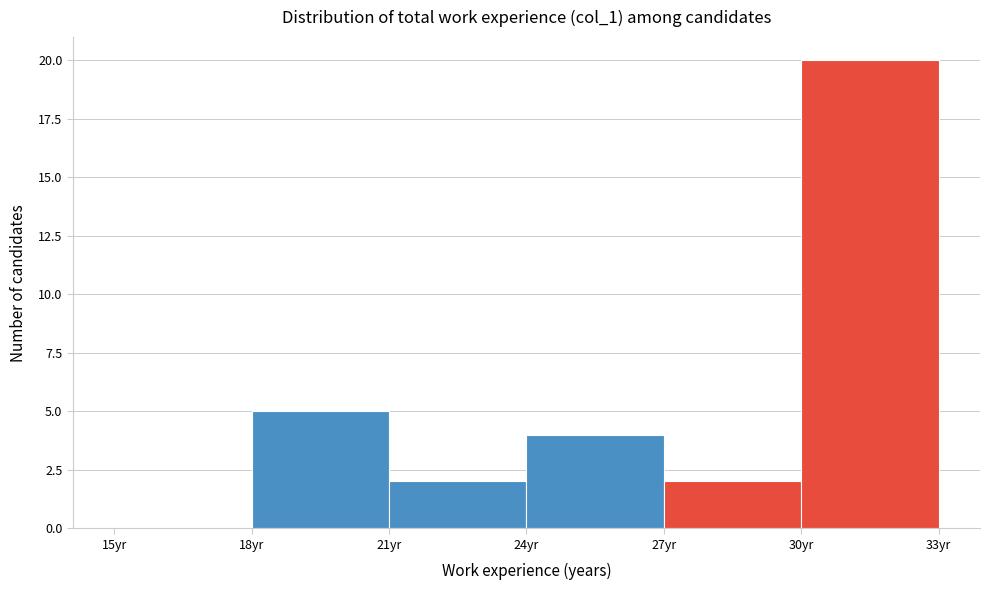

Which range on the x-axis has the tallest bar?

30 to 33